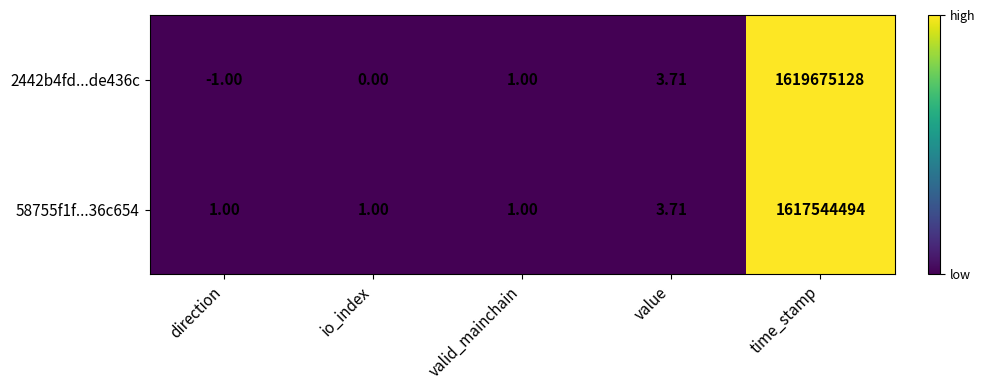

List the labels in order of 2442b4fd...de436c value, largest first.

time_stamp, value, valid_mainchain, io_index, direction